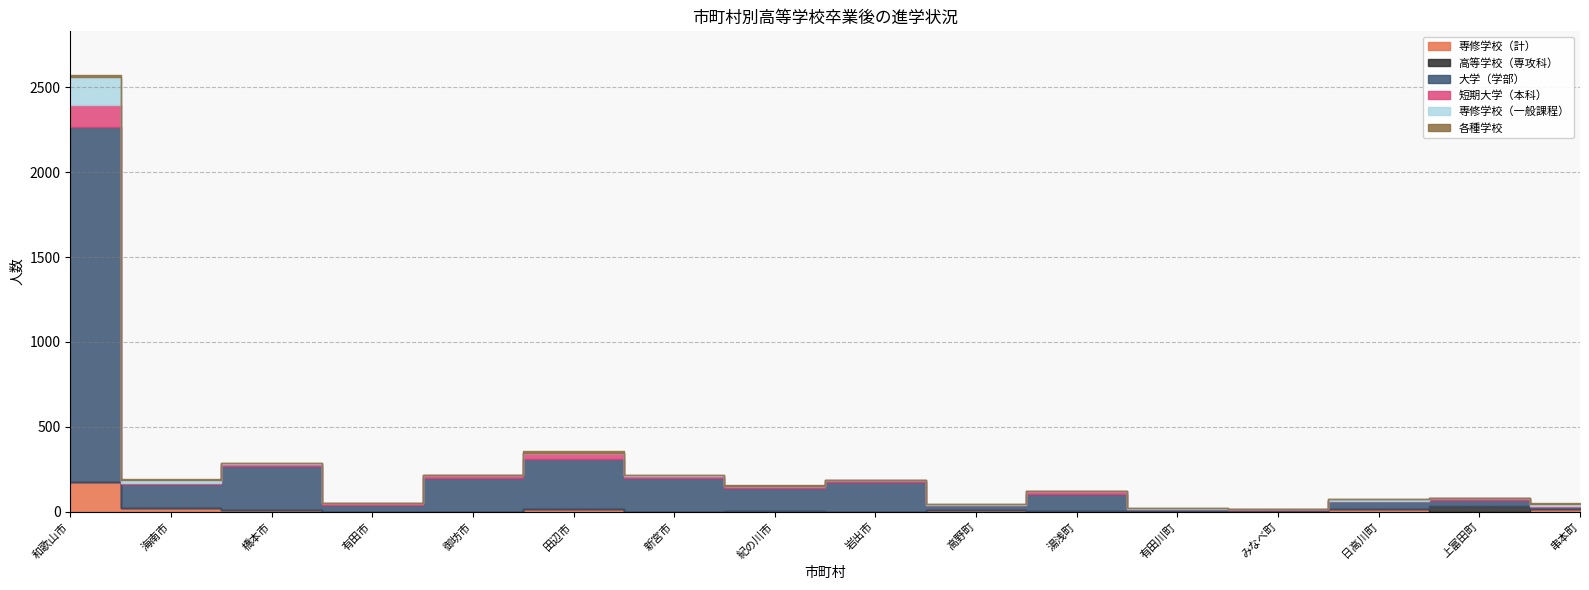

What is the difference between the maximum and minimum values in the 各種学校 series?

13